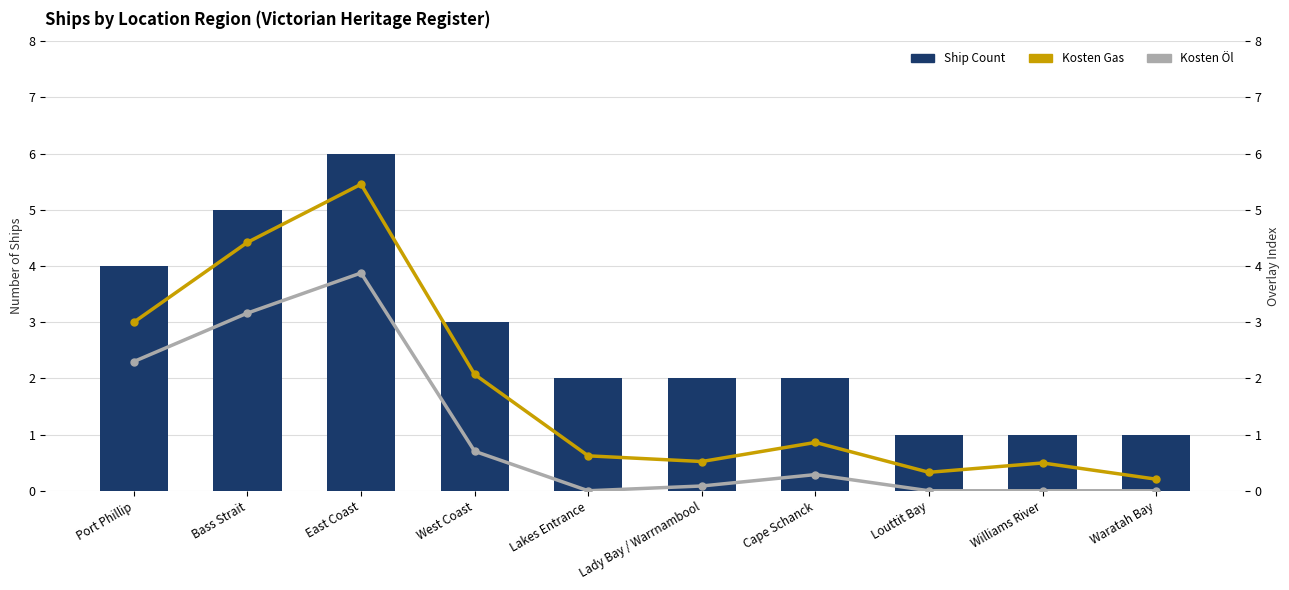

What is the difference between the second highest and second lowest values in the Kosten Gas series?

4.1